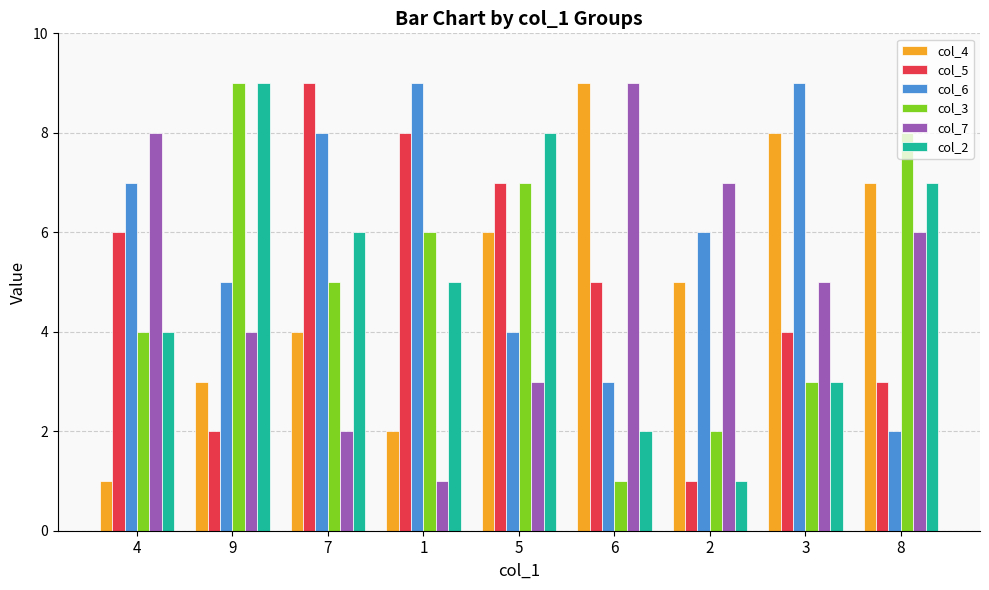

How many bars are there in each group?

6